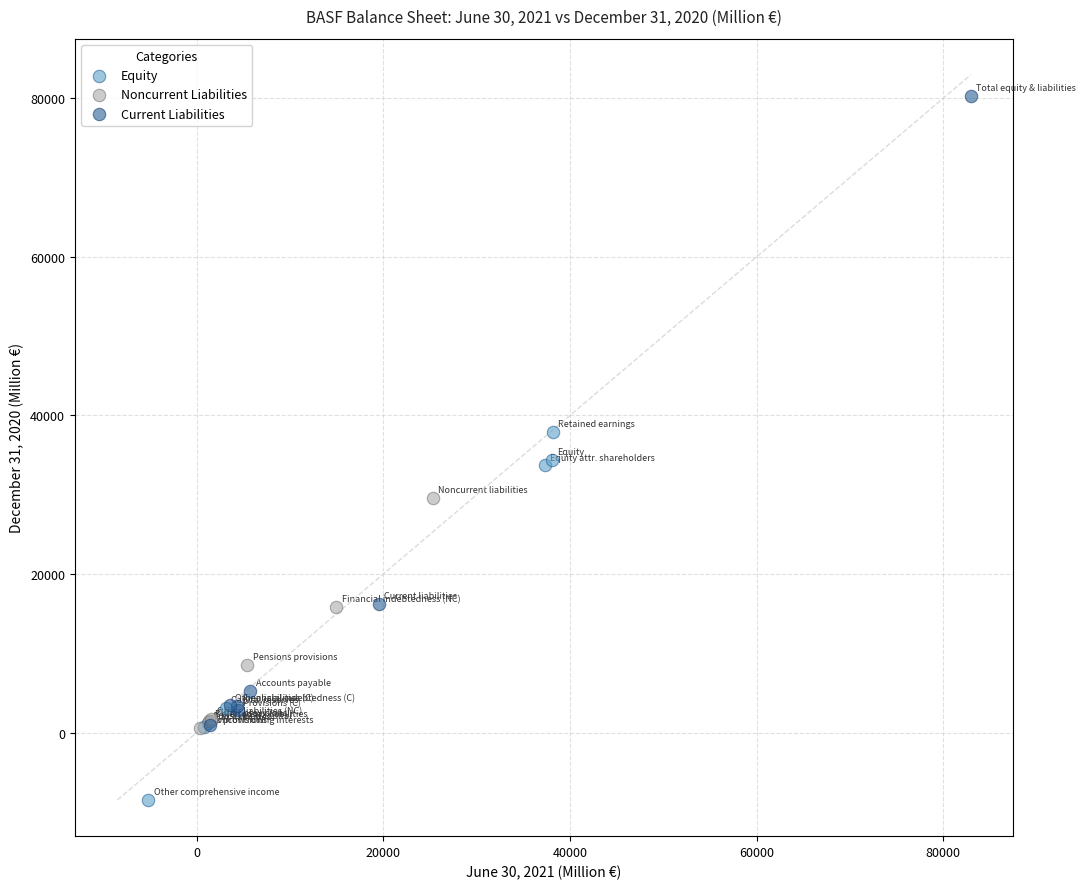

Which series contains the lowest Y value?

Equity